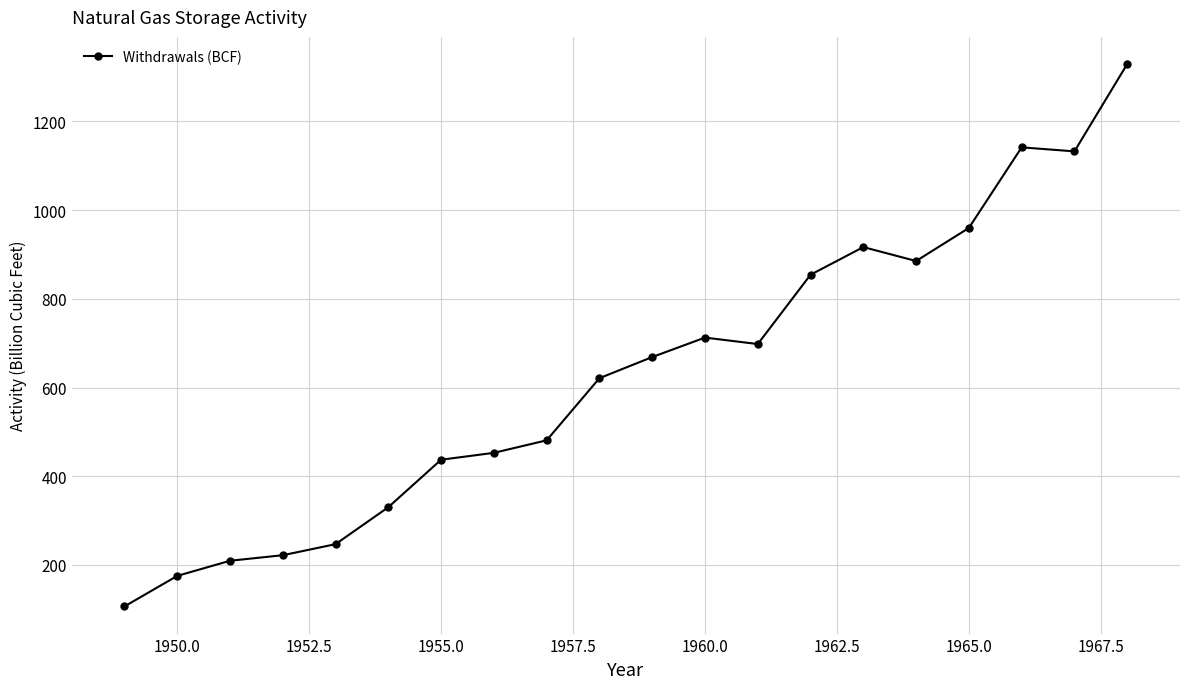

What is the difference between the maximum and second lowest values?

1154.3